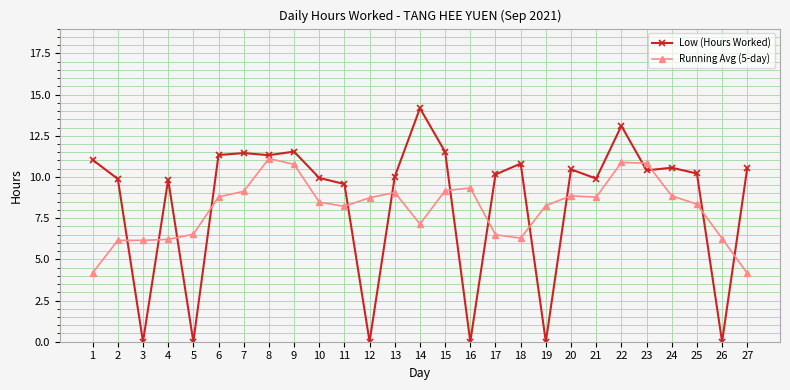

True or false: Running Avg (5-day) has more than 0 interior local peaks.

True